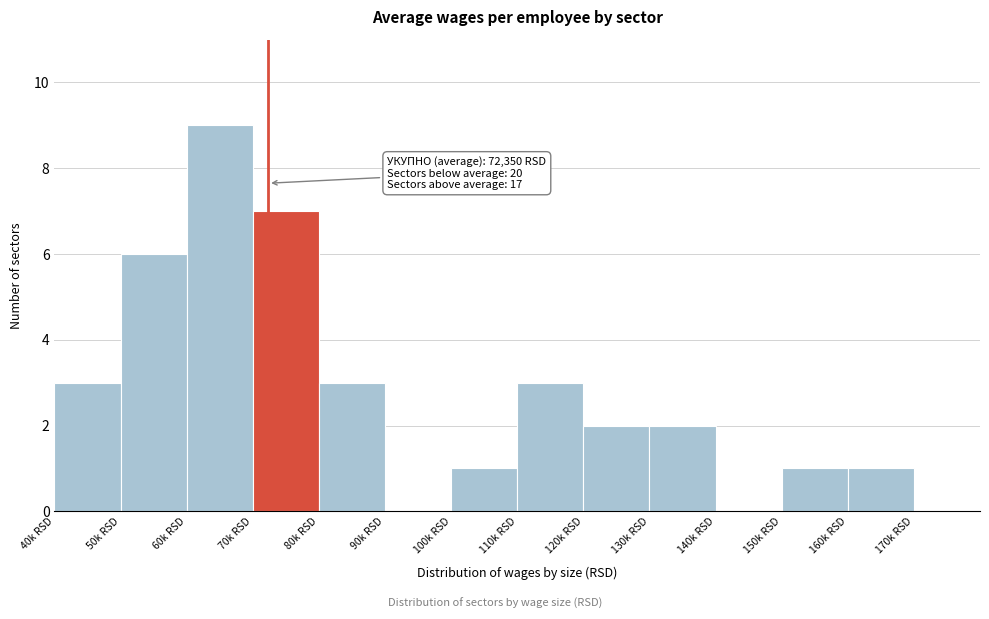

Reading right to left, transcribe all the data shown in this chart.

170k RSD=0	160k RSD=1	150k RSD=1	140k RSD=0	130k RSD=2	120k RSD=2	110k RSD=3	100k RSD=1	90k RSD=0	80k RSD=3	70k RSD=7	60k RSD=9	50k RSD=6	40k RSD=3